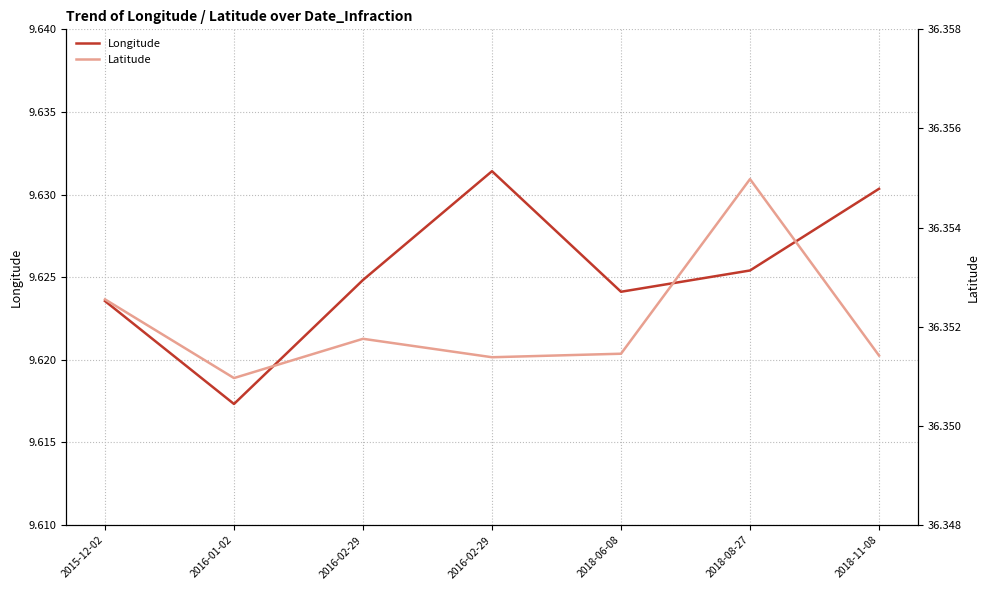

True or false: Latitude and Longitude intersect in this chart.

False